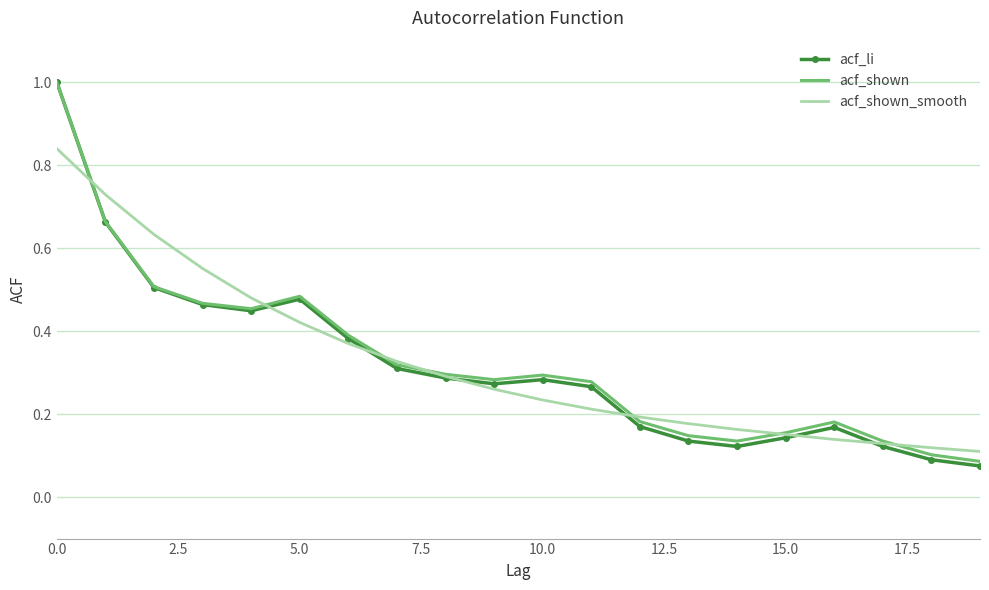

In acf_li, how many points are higher than both neighbors (excluding endpoints)?

3